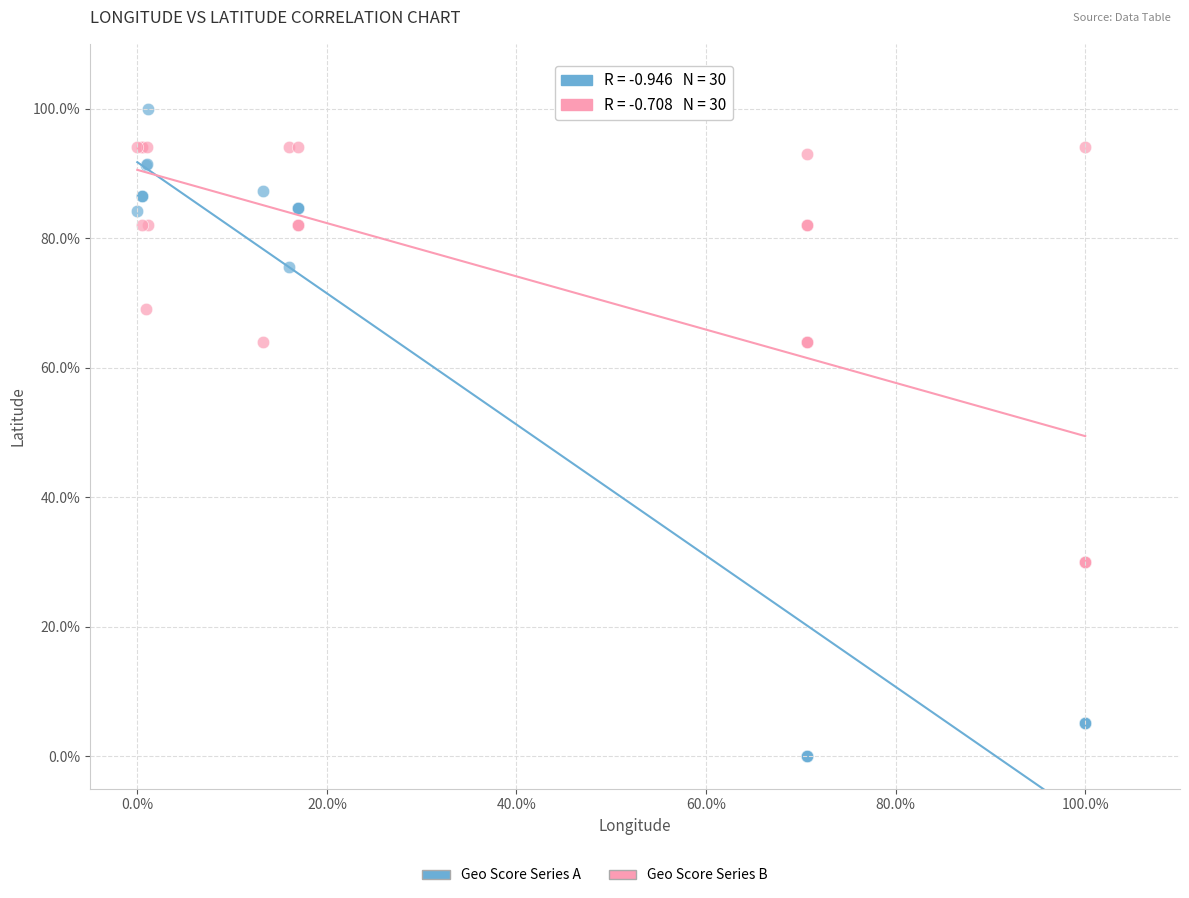

Which series has the largest Y range (max minus min)?

Geo Score Series A